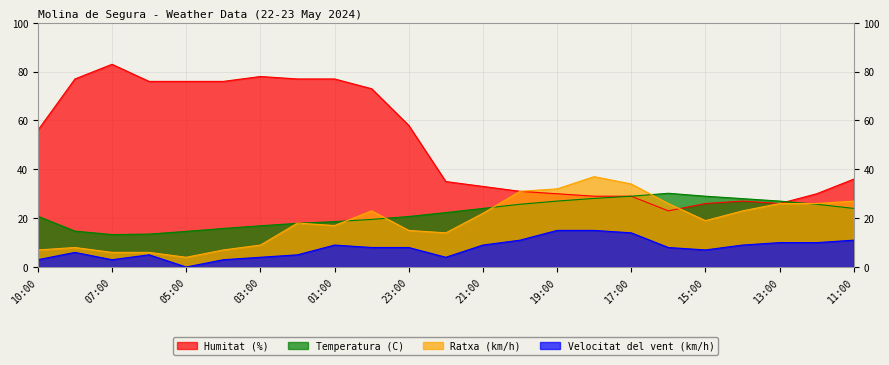

True or false: Temperatura (C) has a value of 18.6 at 01:00.

True